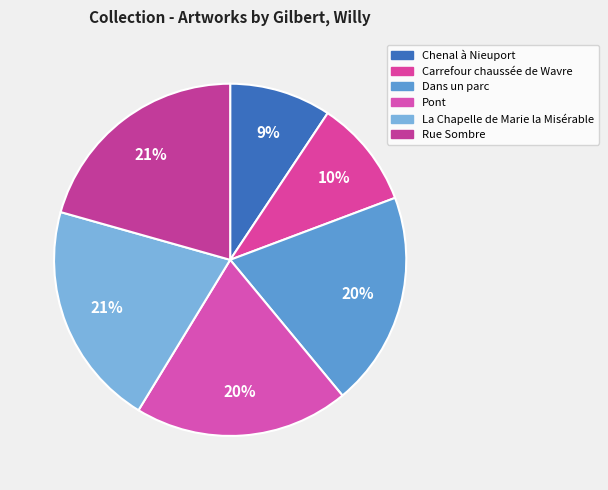

Count the number of slices in the pie.

6